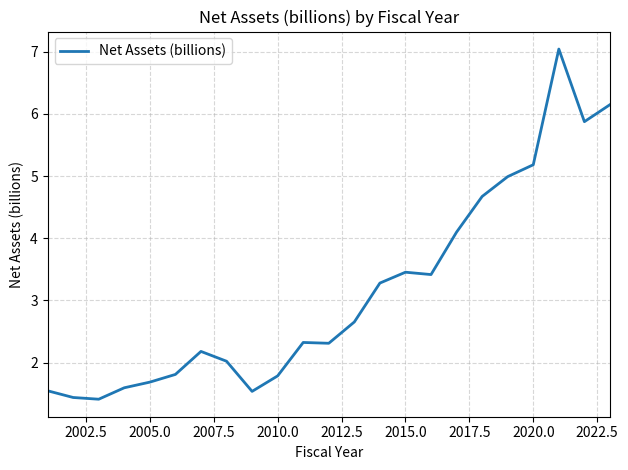

What is the difference between the maximum and minimum values?

5.6